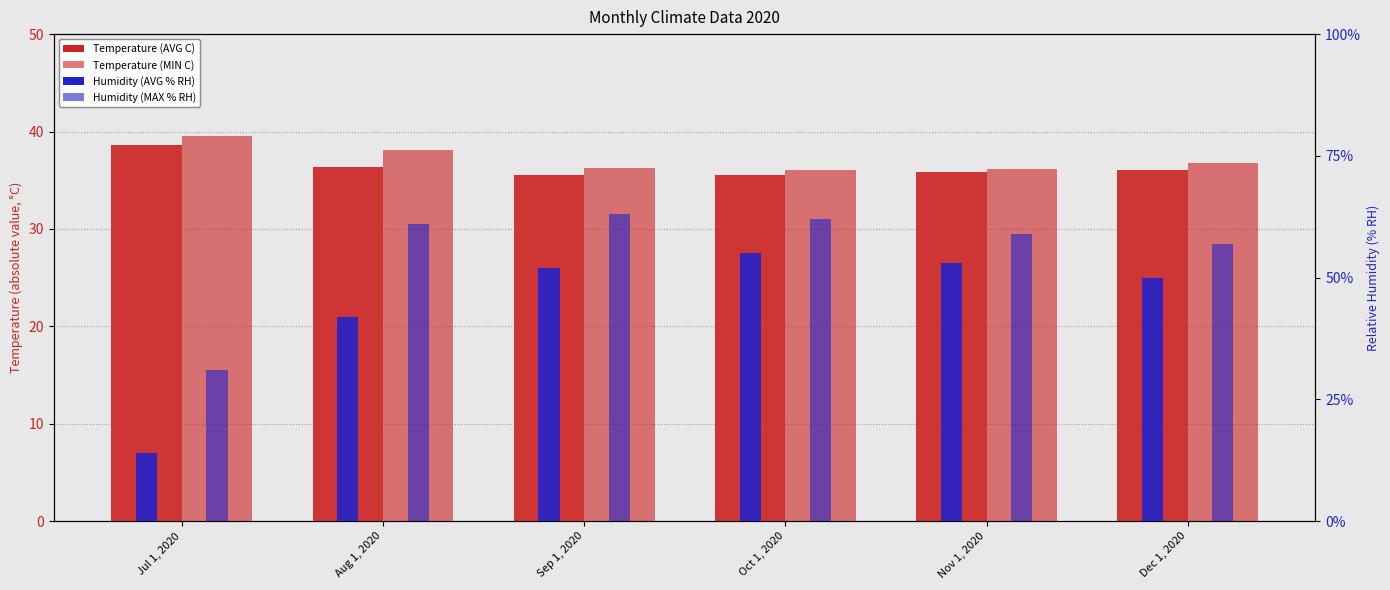

Which series has the widest spread of values?

Humidity (AVG % RH)